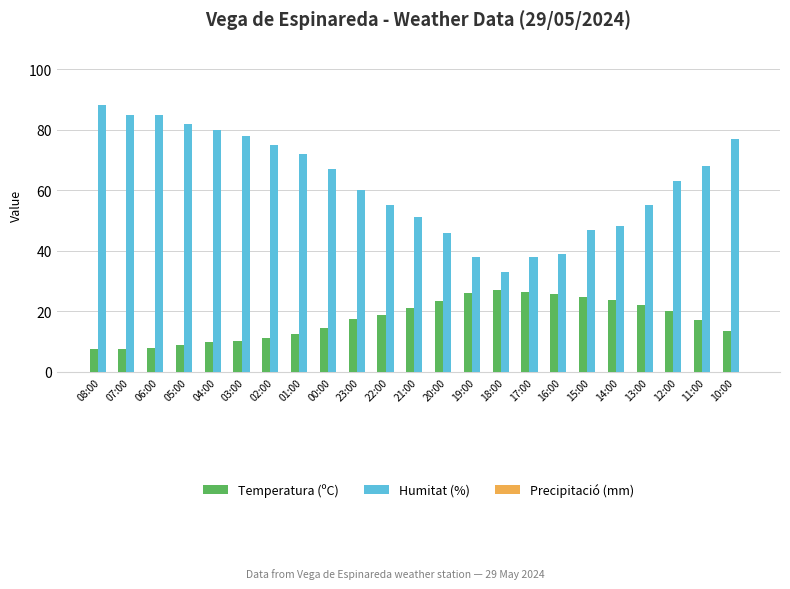

Which label corresponds to the largest value in the chart?

08:00